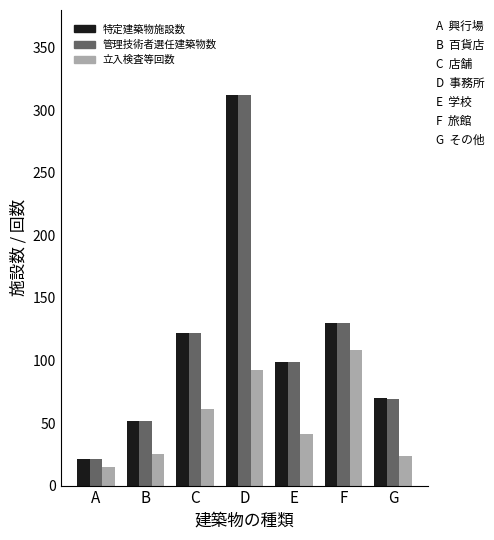

At which category does the chart reach its minimum across all series?

A